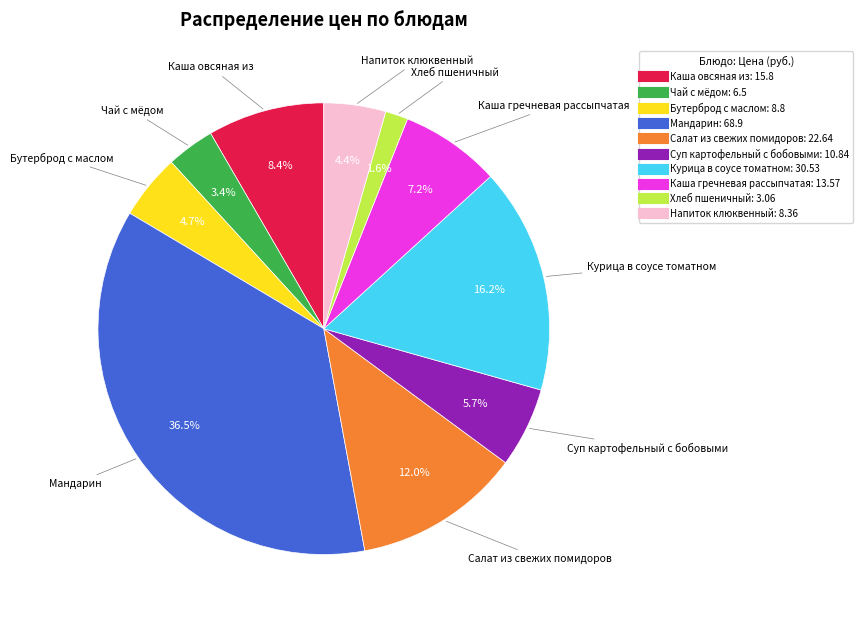

How many segments does this pie chart have?

10